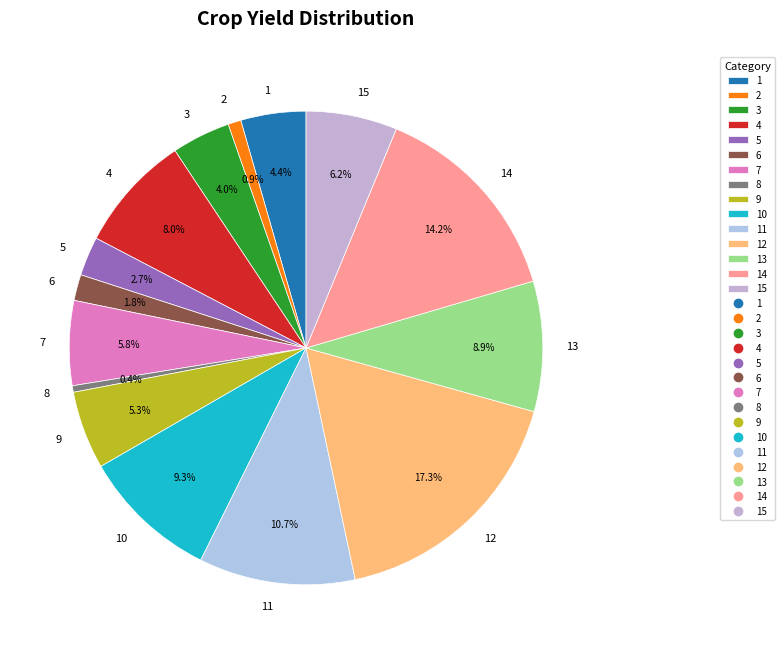

How many segments does this pie chart have?

15